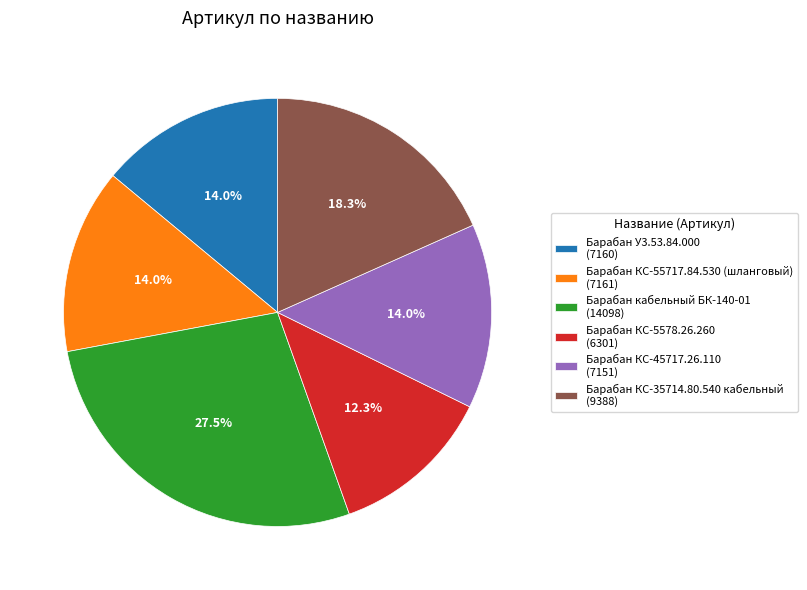

Which category has the biggest portion of the pie?

Барабан кабельный БК-140-01